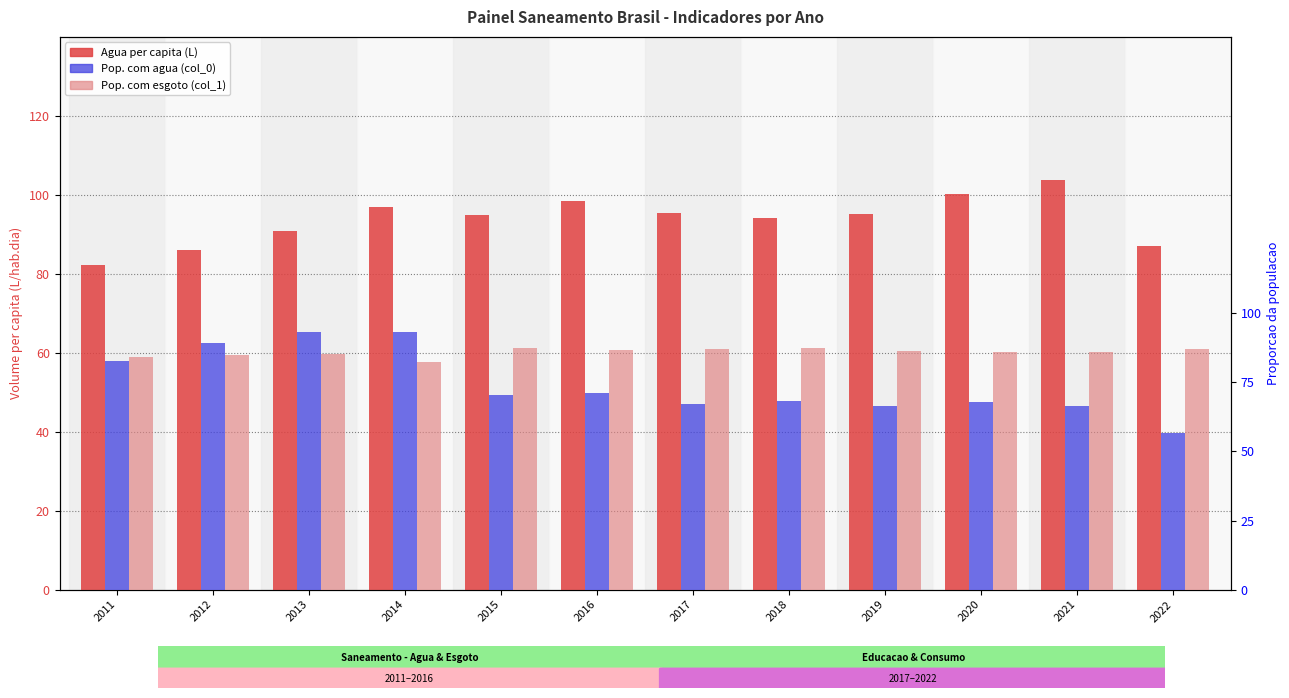

At which label does Pop. com esgoto (col_1) reach its minimum?

2014